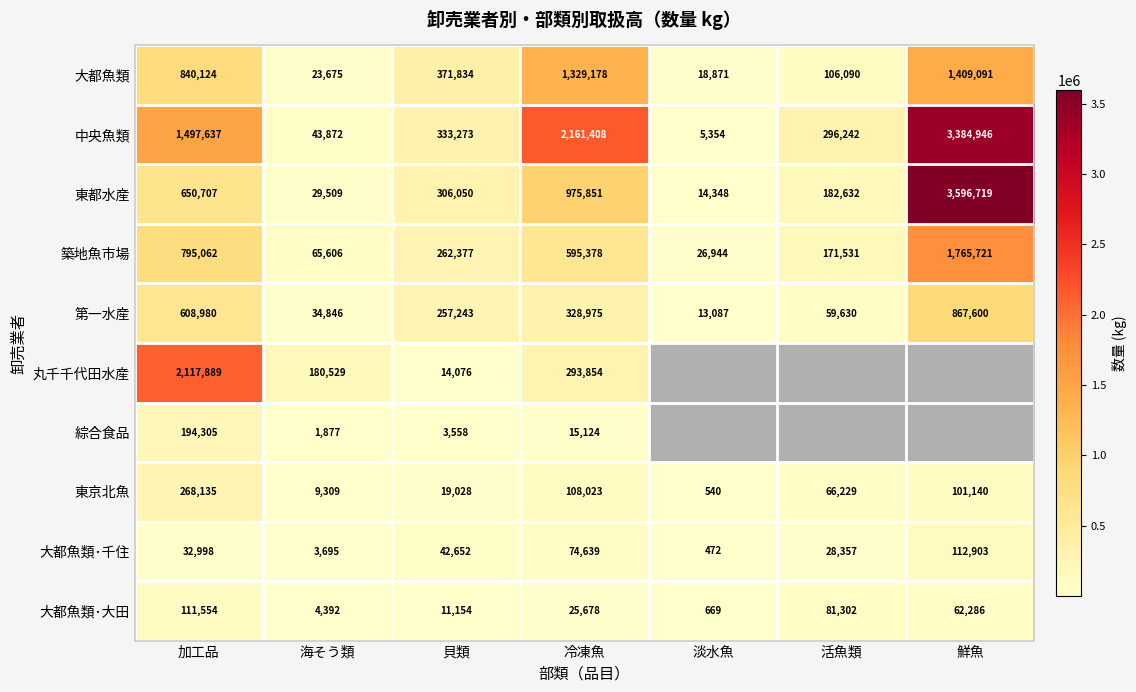

What is the difference between the highest and lowest values at 海そう類?

178652